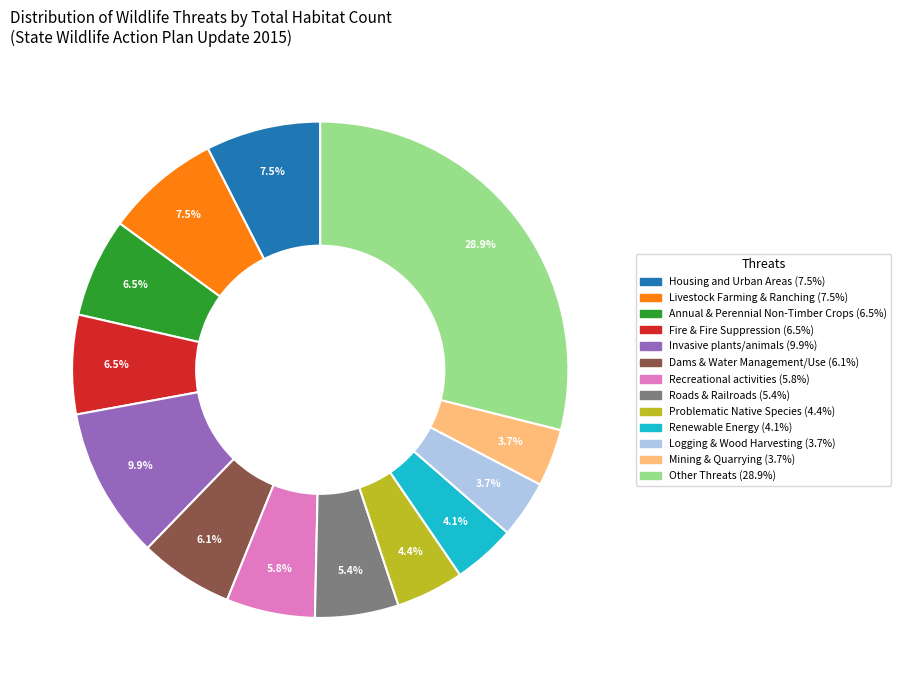

Is there any slice that represents more than half of the pie?

No